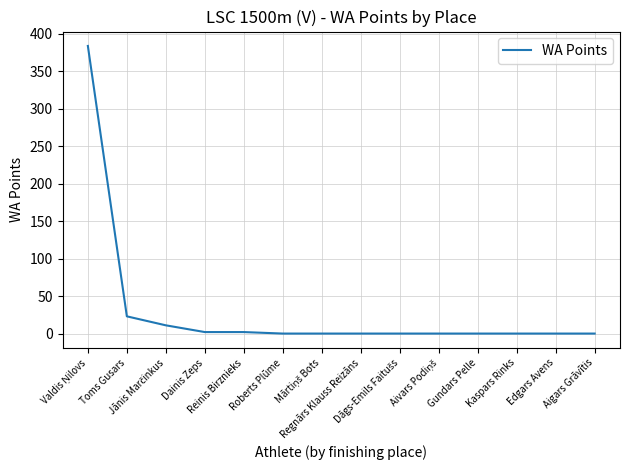

What is the difference between the maximum and minimum values?

384